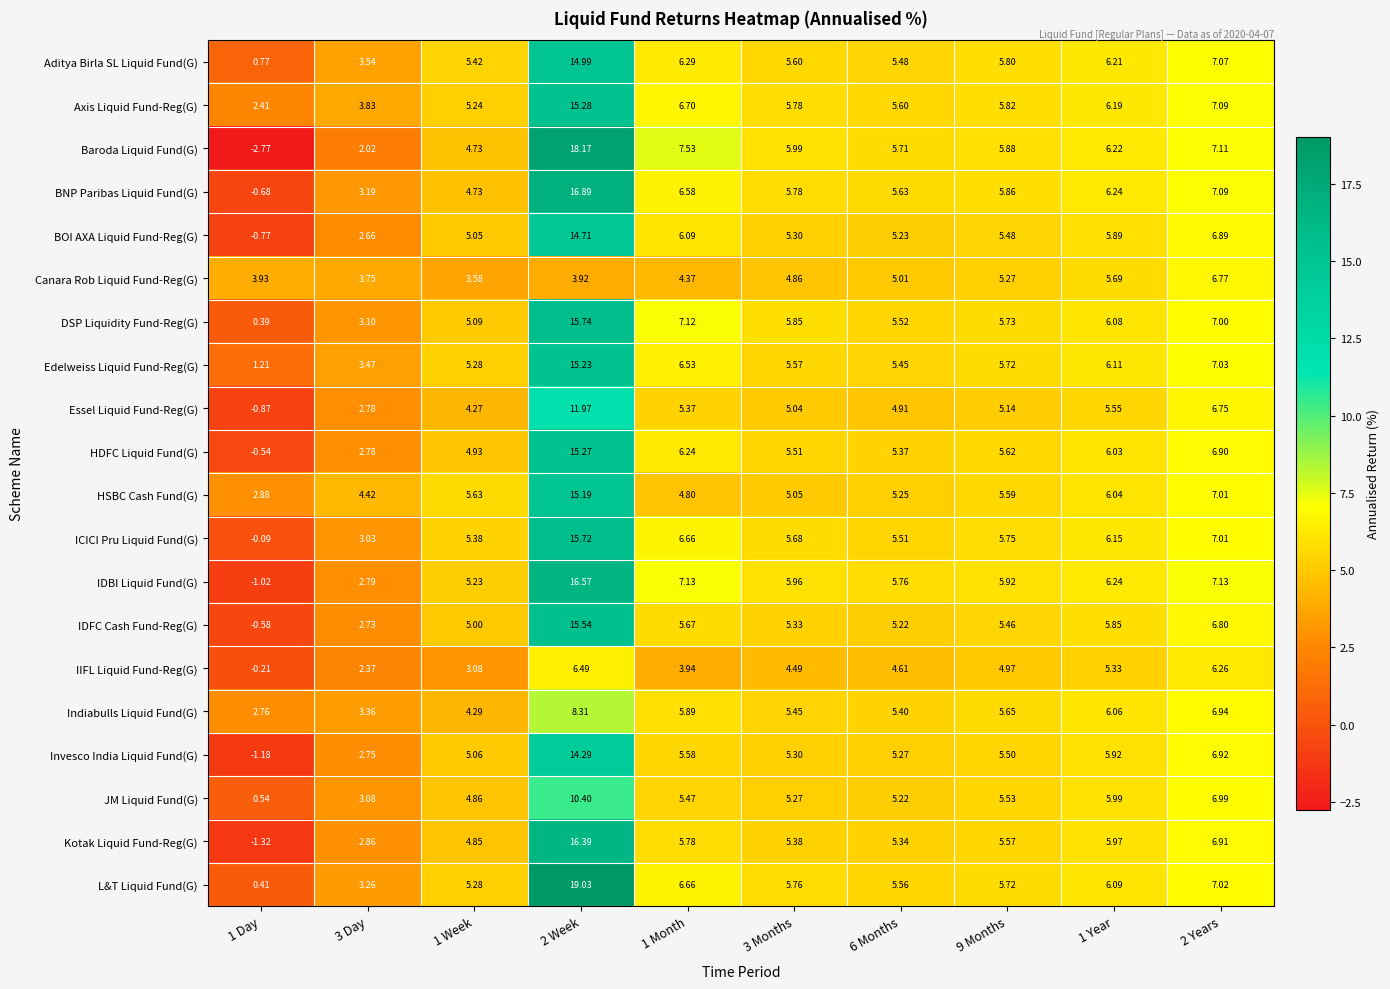

Which series has the largest total across all categories?

L&T Liquid Fund(G)